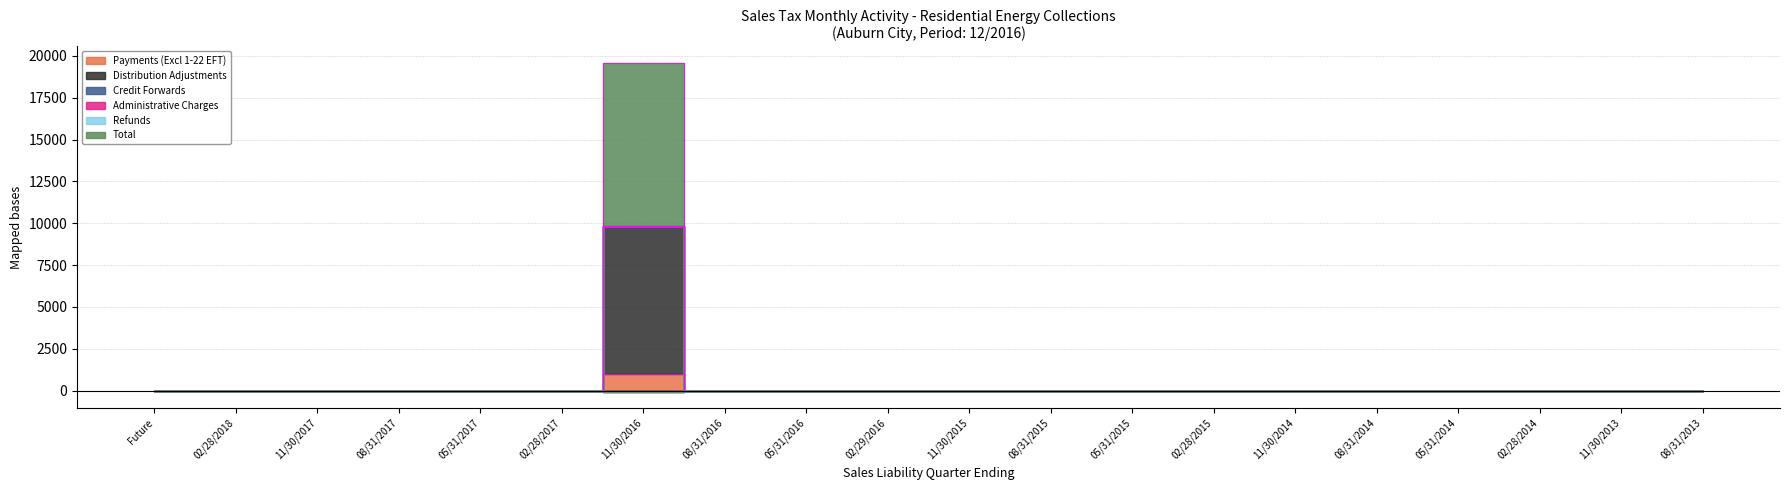

True or false: Total and Credit Forwards intersect in this chart.

False